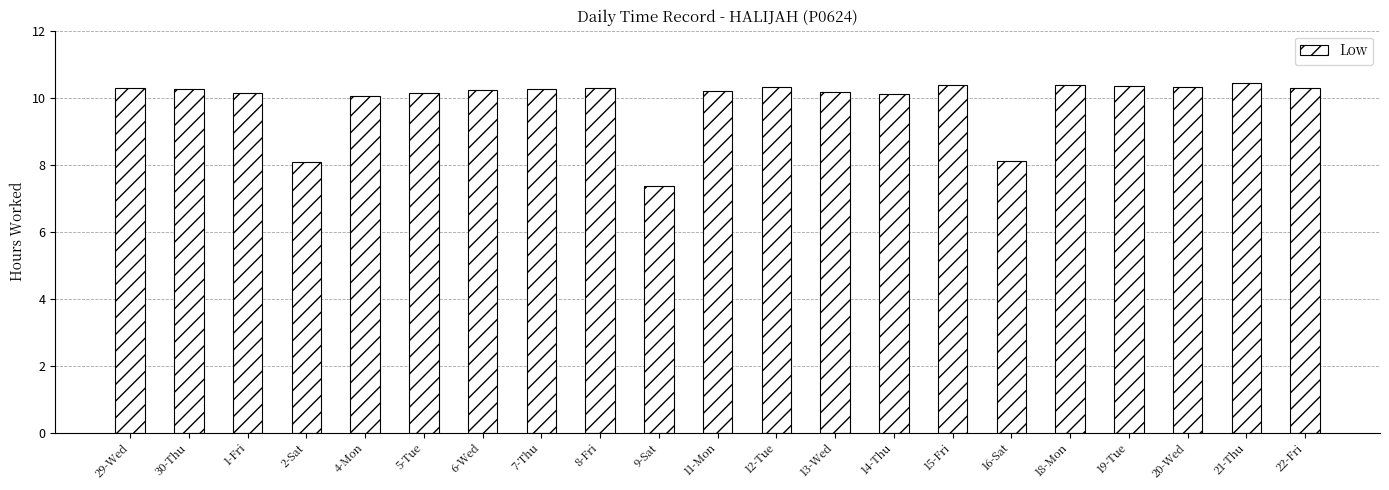

What is the difference between the values at 12-Tue and 16-Sat?

2.2